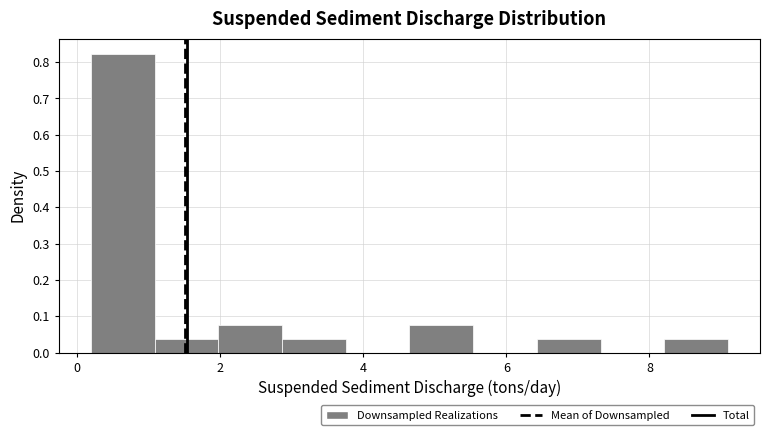

How tall is the bar that spans 2.0 to 2.8 on the x-axis? Neither the bar edges nor the heights are printed on the chart, so give them approximately, as read against the axes.

0.07